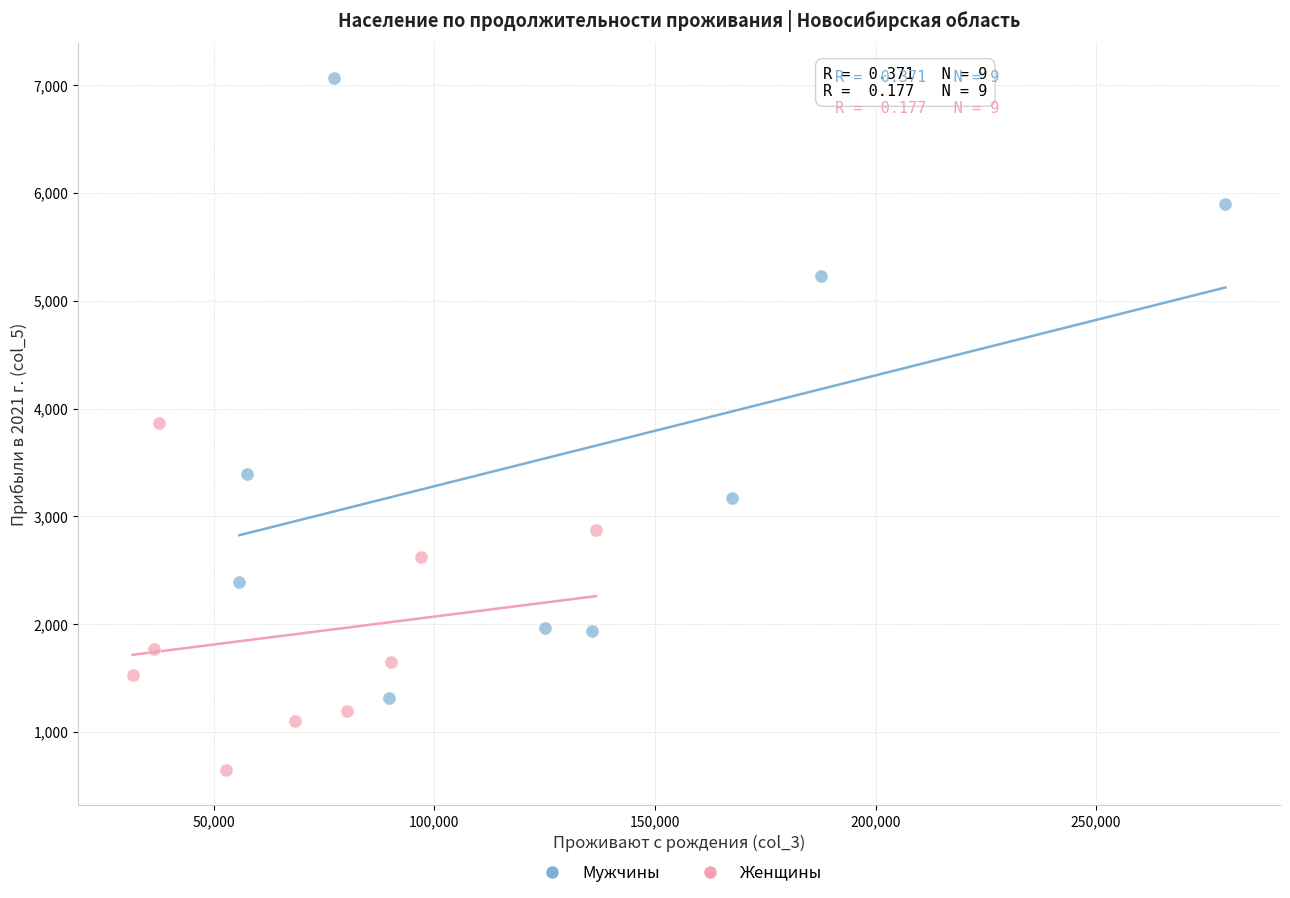

Which series reaches the maximum Y coordinate?

Мужчины